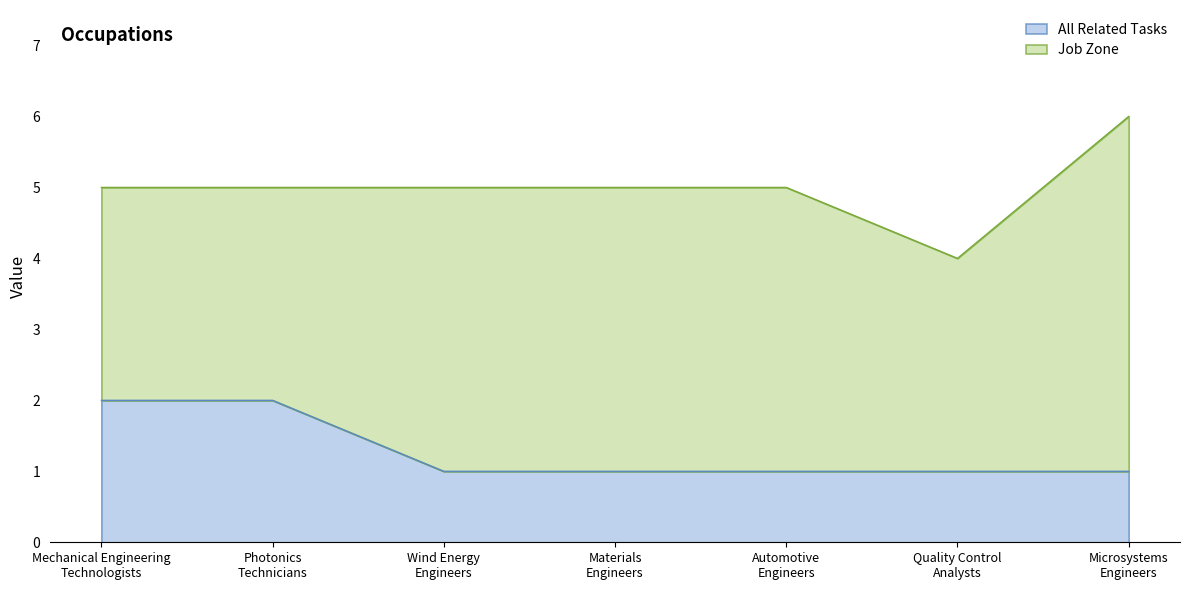

List the labels in order of value, smallest first.

Wind Energy
Engineers, Materials
Engineers, Automotive
Engineers, Quality Control
Analysts, Microsystems
Engineers, Mechanical Engineering
Technologists, Photonics
Technicians